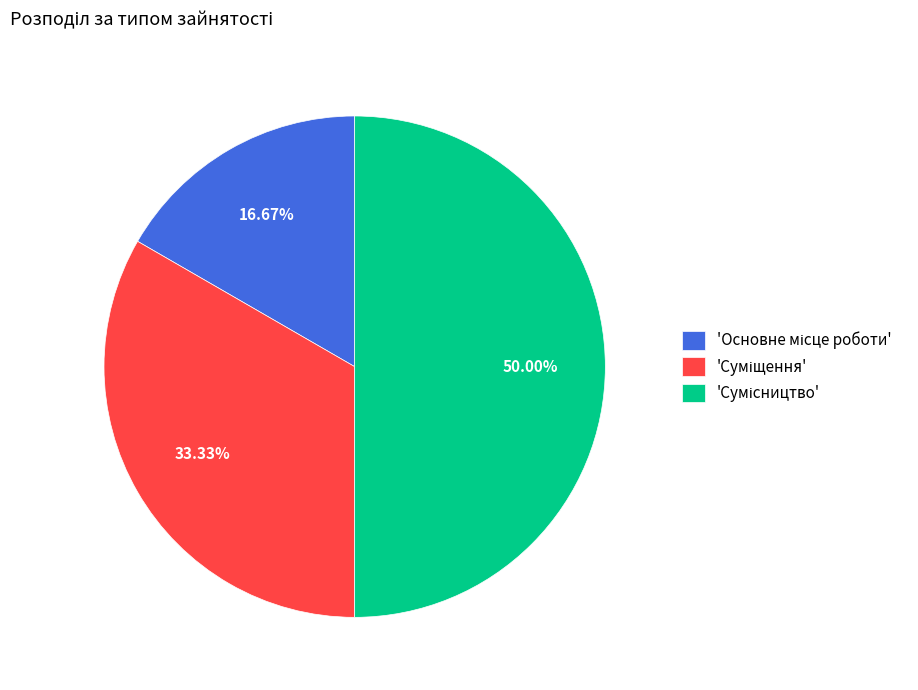

Count the number of slices in the pie.

3